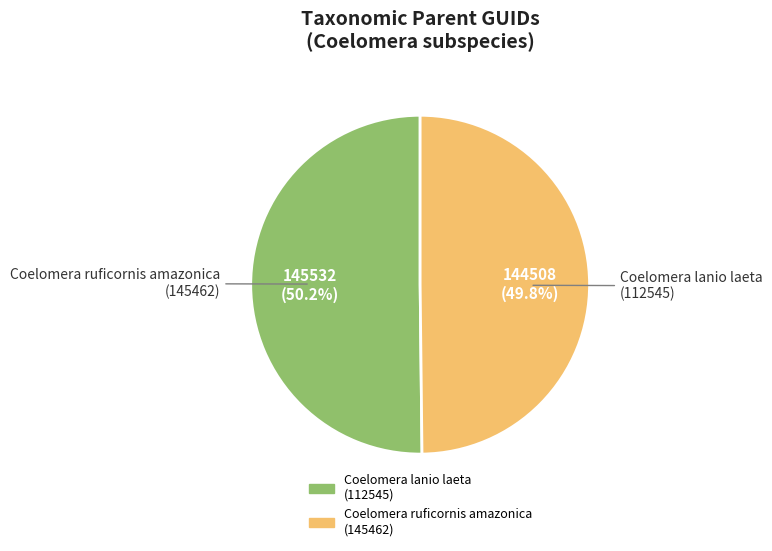

How many slices are in this pie chart?

2